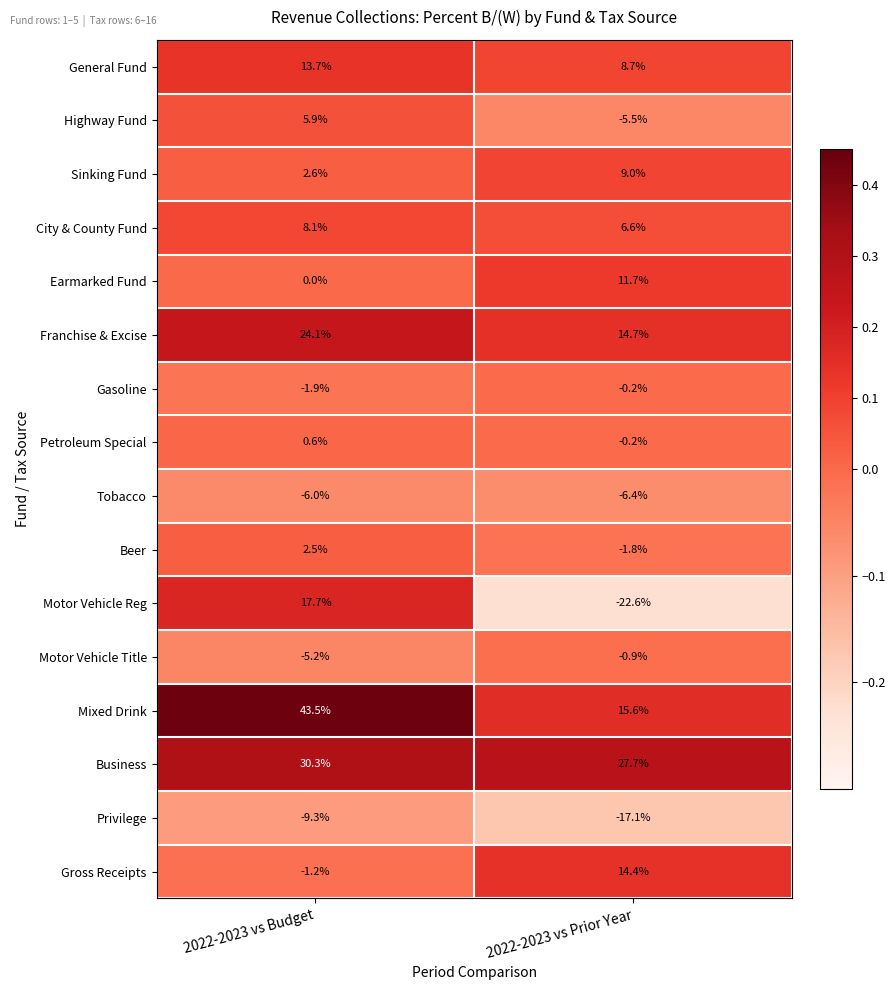

Which series has the largest total across all categories?

Mixed Drink